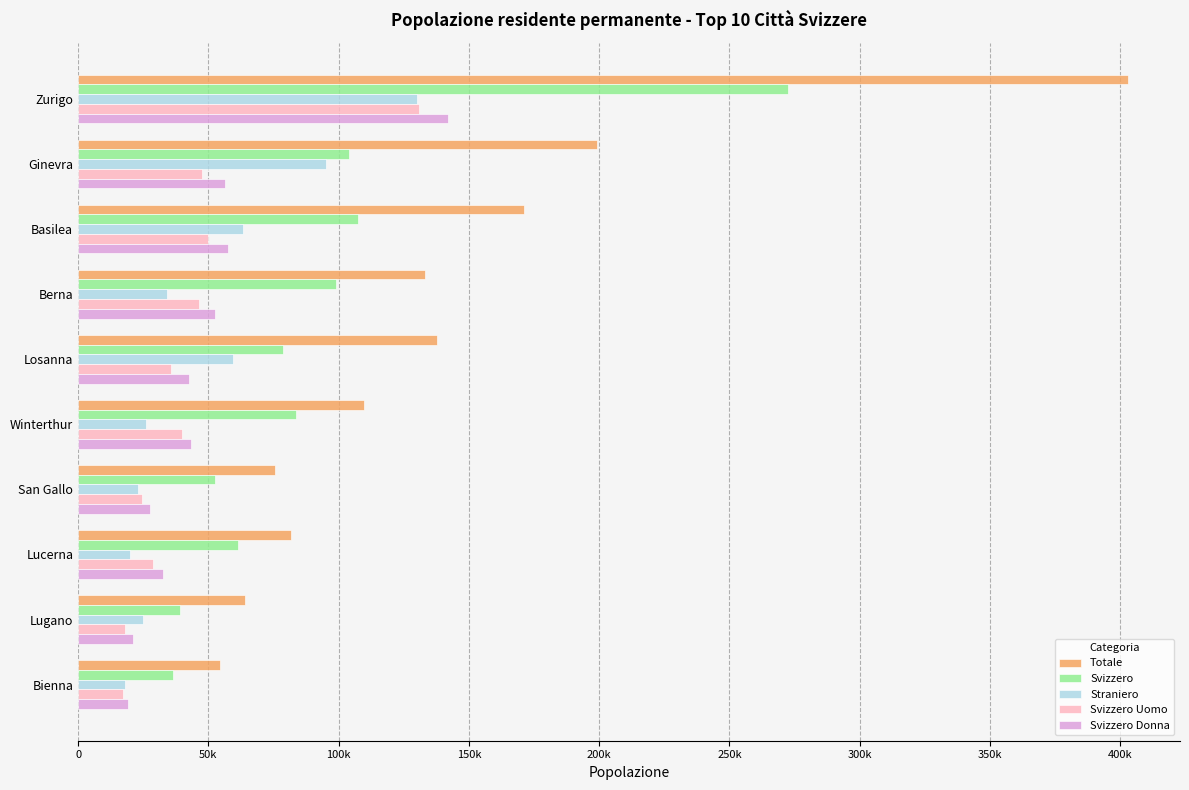

Which series has the largest total across all categories?

Totale